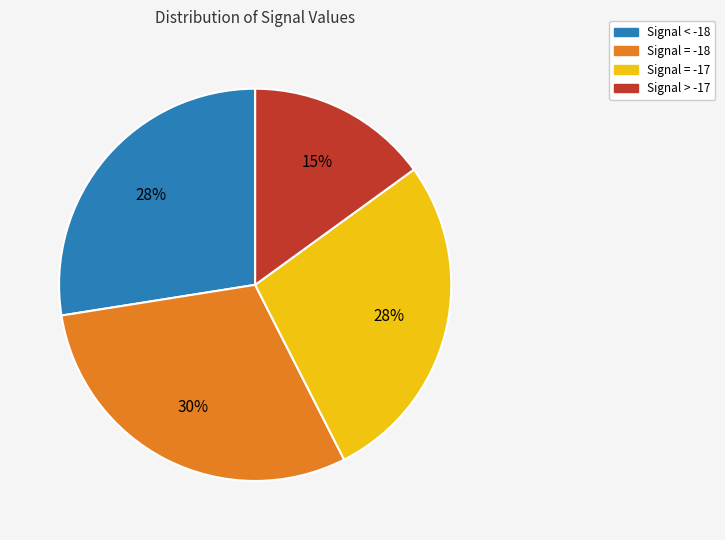

Is there a majority slice in this chart?

No